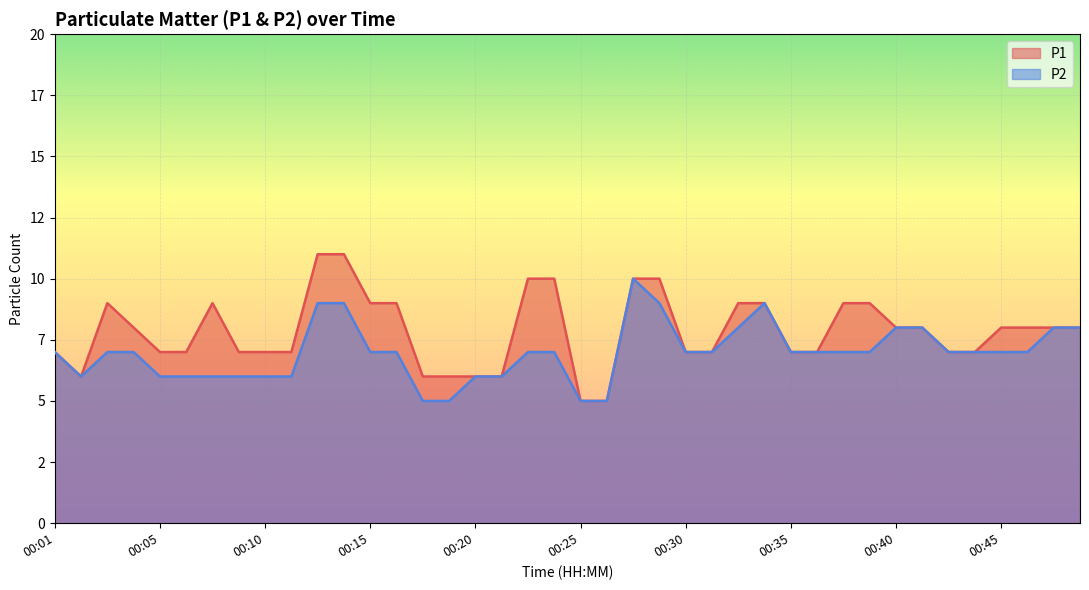

What is the sum of the P1 values at 00:20 and 00:35?

13